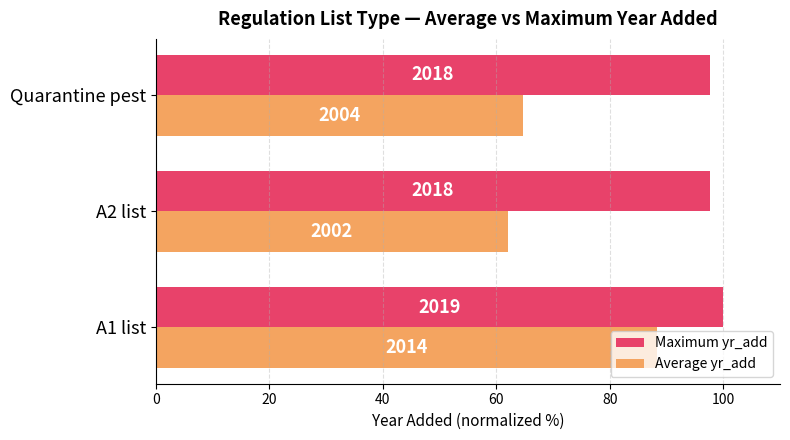

What are all the series names shown in the legend?

Maximum yr_add, Average yr_add